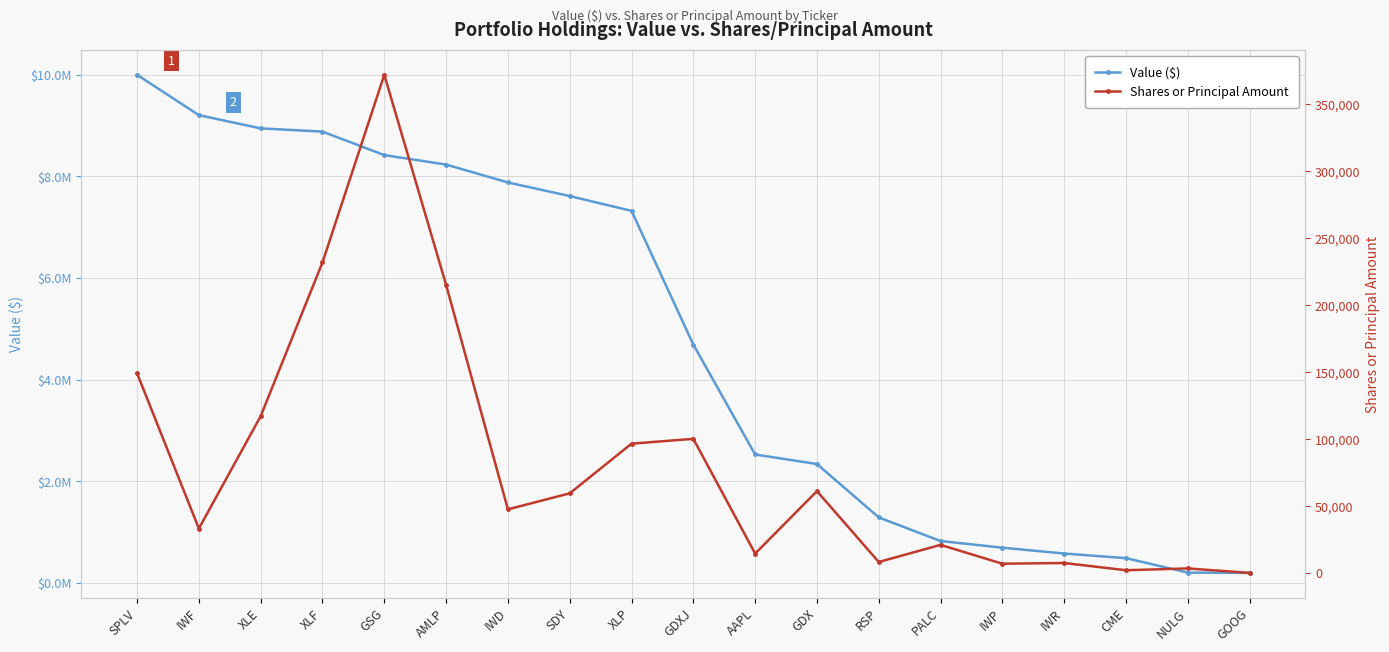

What position from the right is AAPL?

9